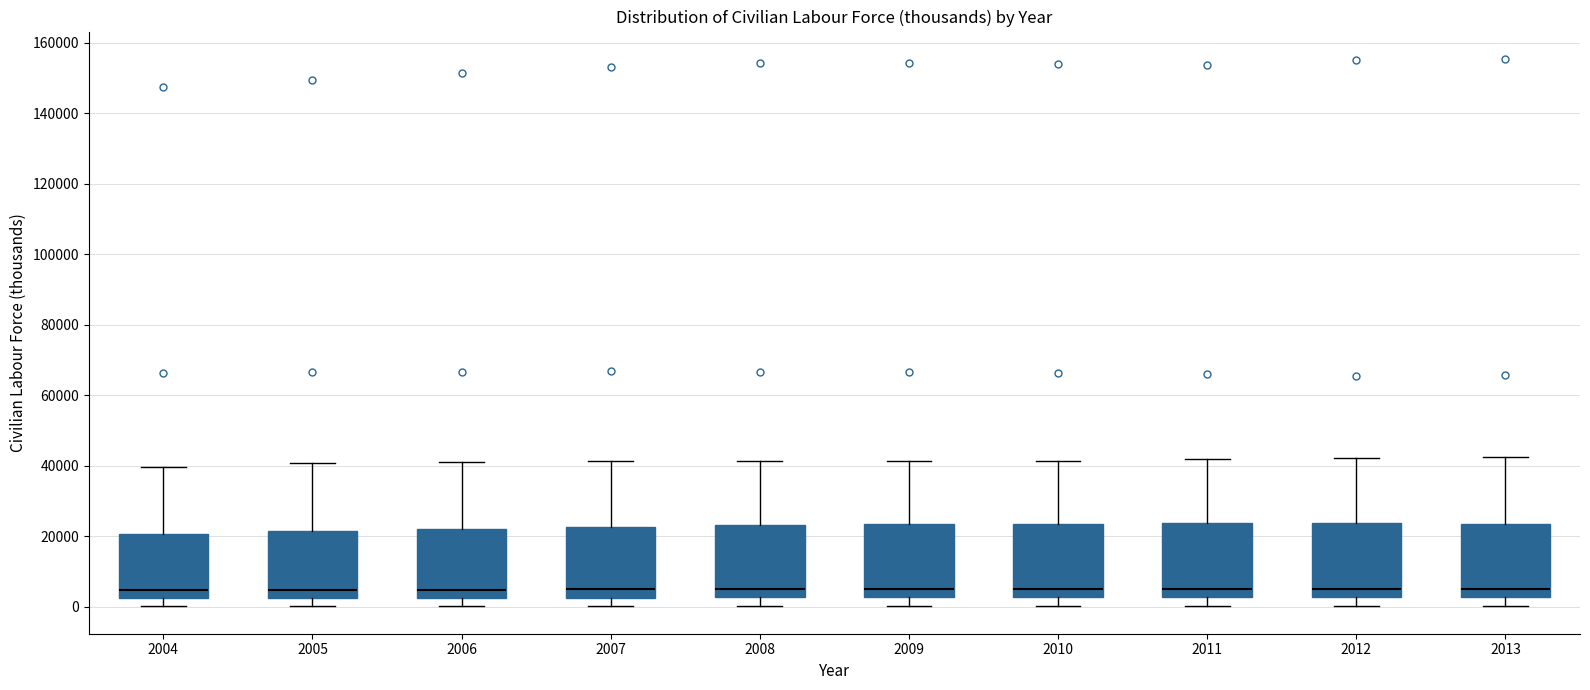

Reading left to right, read every box against the y-axis: the position of its median line, the range the box covers, and the ends of its whiskers. The values are not printed on the chart, so give them approximately, as read against the axis.

2004: median 4000, box 2000 to 20000, whiskers 0 to 40000
2005: median 4000, box 2000 to 22000, whiskers 0 to 40000
2006: median 4000, box 2000 to 22000, whiskers 0 to 42000
2007: median 6000, box 2000 to 22000, whiskers 0 to 42000
2008: median 6000, box 2000 to 24000, whiskers 0 to 42000
2009: median 6000, box 2000 to 24000, whiskers 0 to 42000
2010: median 6000, box 2000 to 24000, whiskers 0 to 42000
2011: median 6000, box 2000 to 24000, whiskers 0 to 42000
2012: median 6000, box 2000 to 24000, whiskers 0 to 42000
2013: median 6000, box 2000 to 24000, whiskers 0 to 42000